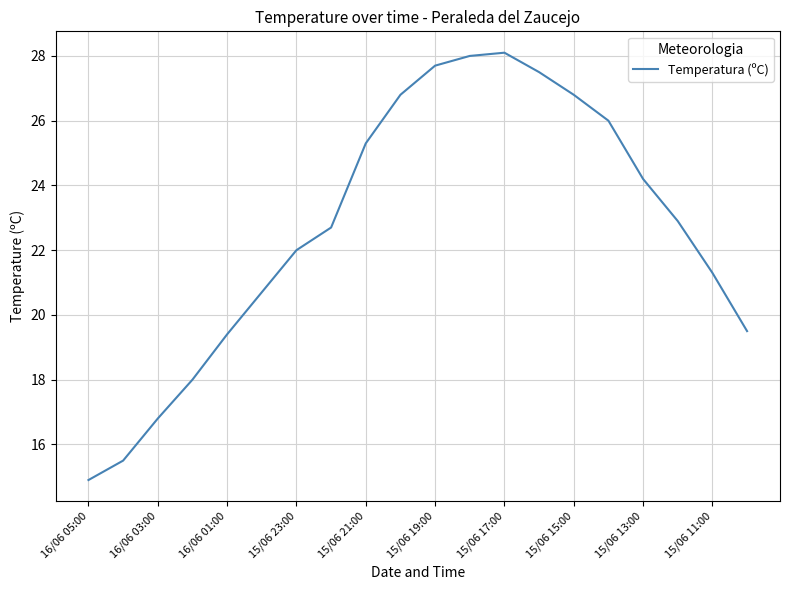

True or false: the data has more than 2 interior local peaks.

False